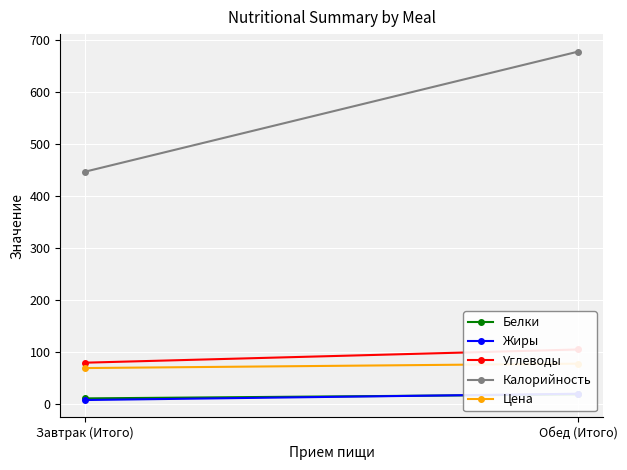

What is the minimum value for Калорийность?

447.0